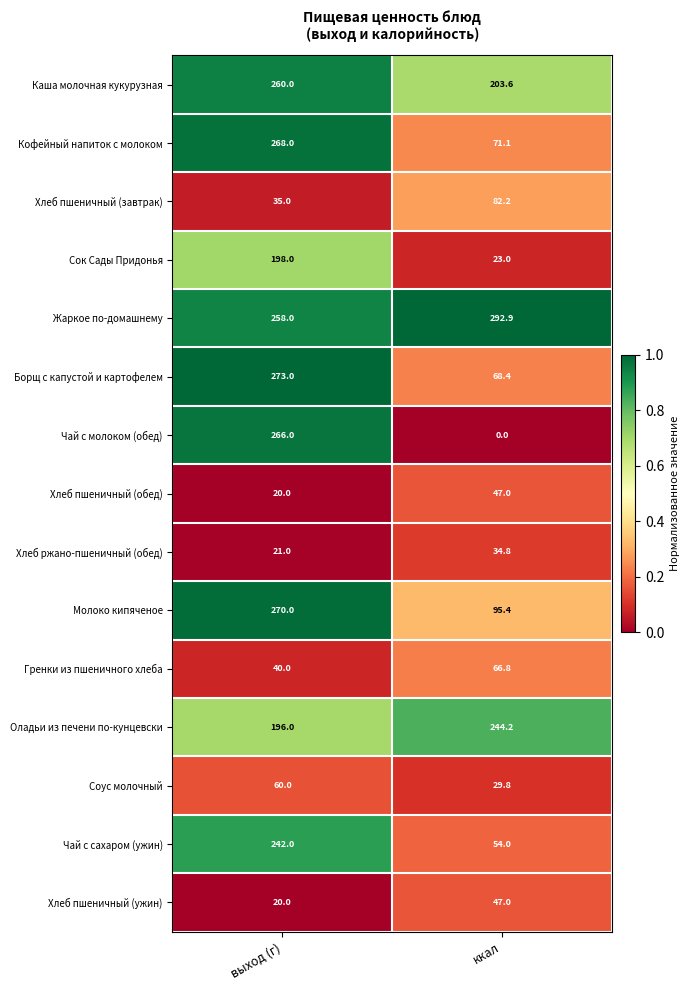

Which label corresponds to the largest value in the chart?

ккал